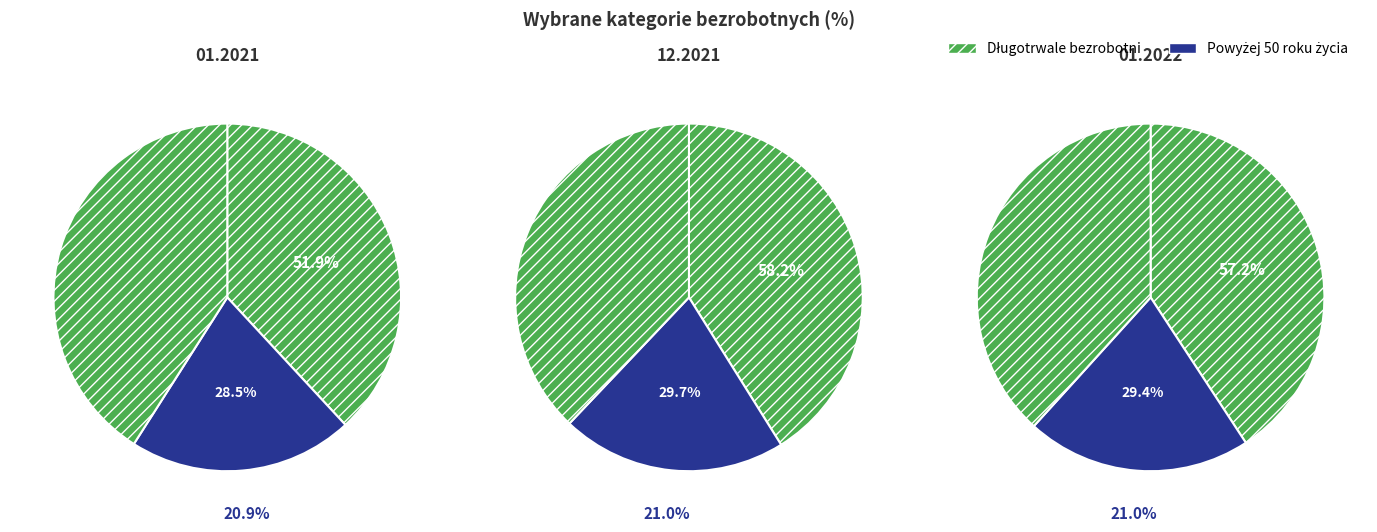

Count the number of slices in the pie.

6